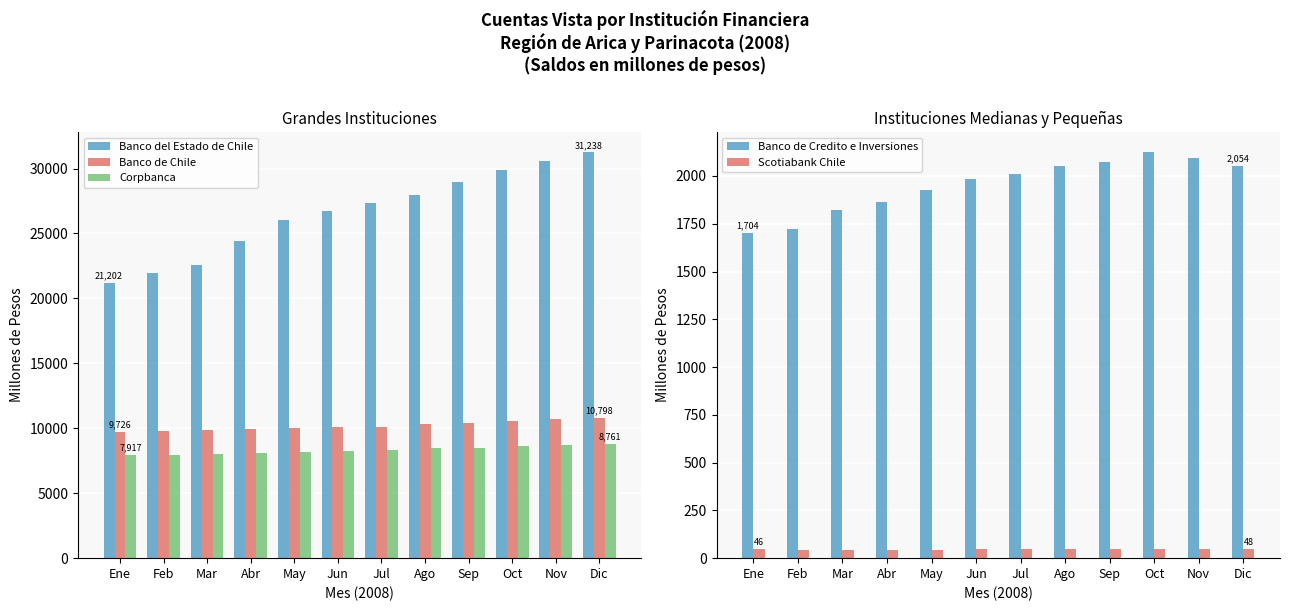

At Jun, list the series in order from smallest to largest.

Scotiabank Chile, Banco de Credito e Inversiones, Corpbanca, Banco de Chile, Banco del Estado de Chile